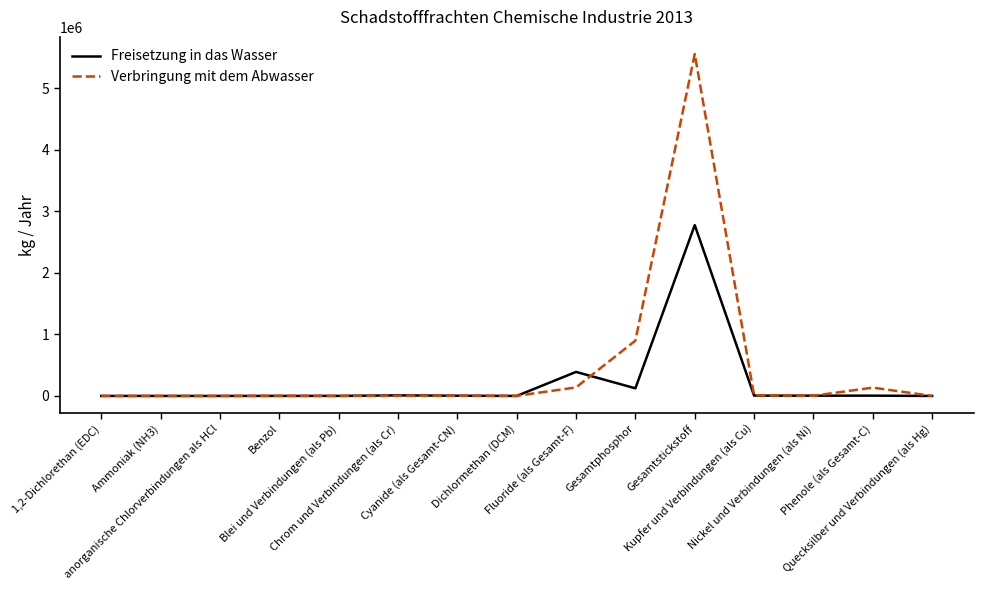

Which series has the widest spread of values?

Verbringung mit dem Abwasser